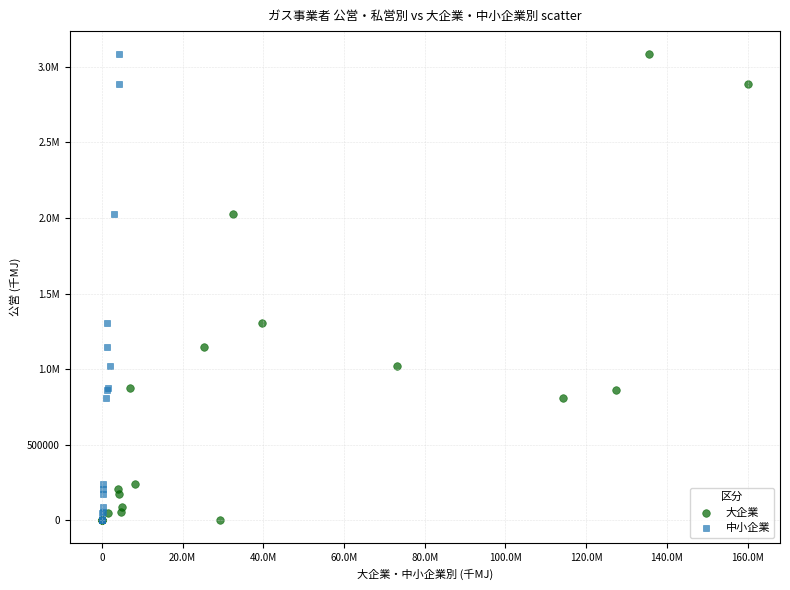

What are all the series names shown in the legend?

大企業, 中小企業